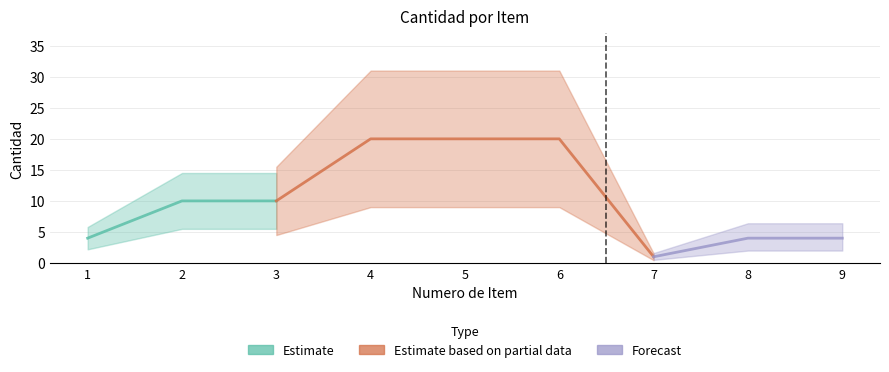

Which has a higher value, 2 or 7?

2